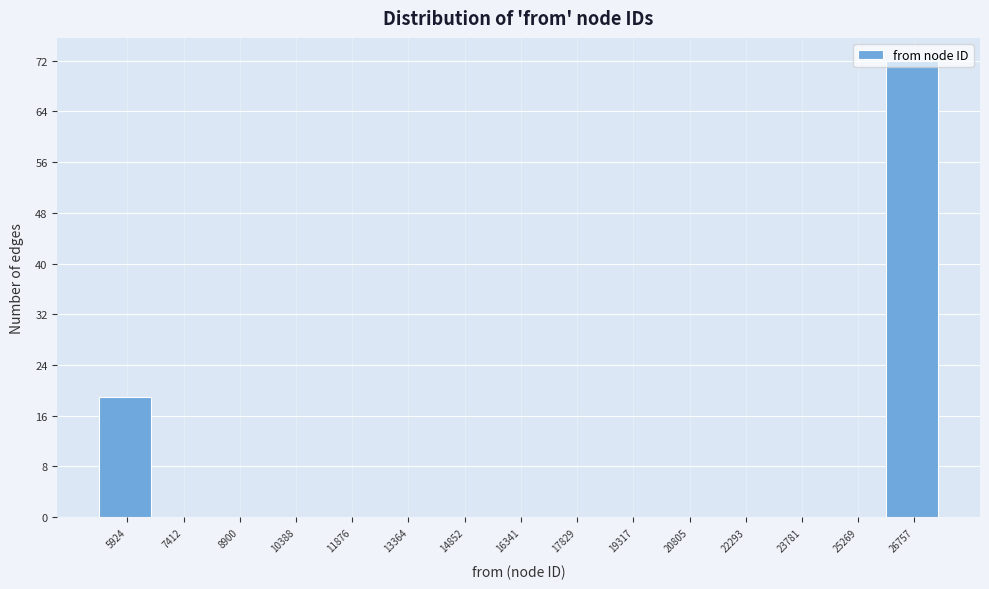

Reading left to right, list every bar in this chart as the range it spans on the x-axis followed by its height. Neither the bar edges nor the heights are printed on the chart, so give them approximately, as read against the axes.

5200 to 6600: 19
6600 to 8200: 0
8200 to 9600: 0
9600 to 11200: 0
11200 to 12600: 0
12600 to 14200: 0
14200 to 15600: 0
15600 to 17000: 0
17000 to 18600: 0
18600 to 20000: 0
20000 to 21600: 0
21600 to 23000: 0
23000 to 24600: 0
24600 to 26000: 0
26000 to 27600: 72